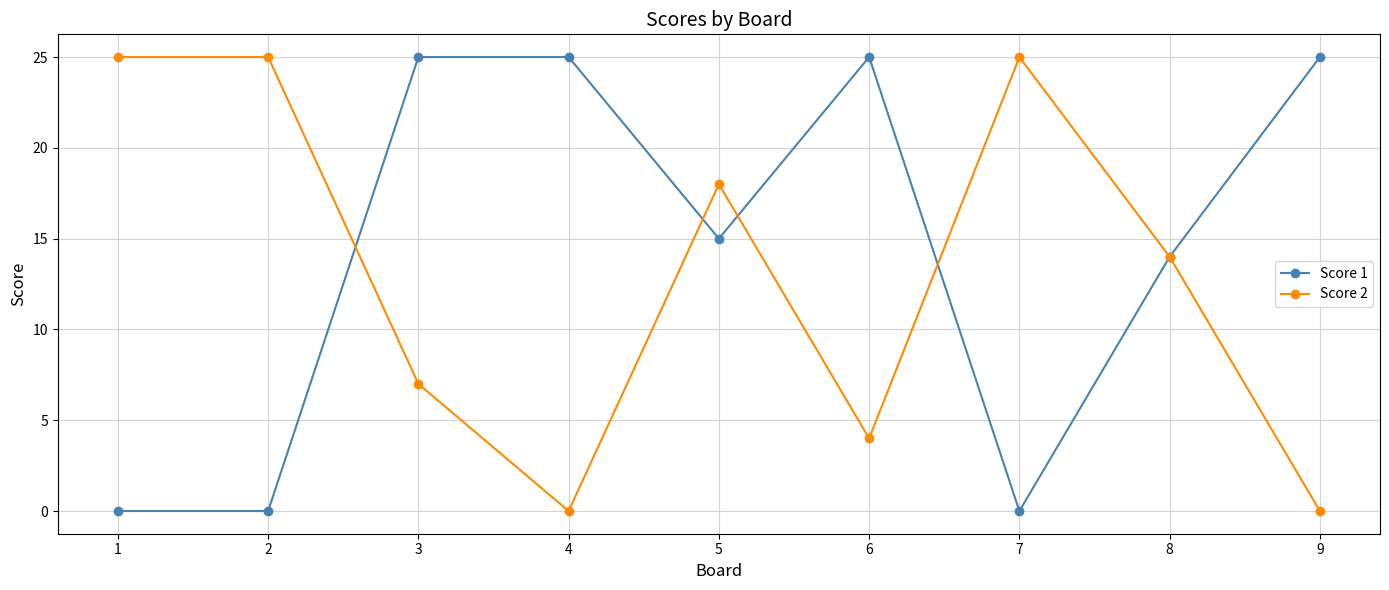

What is the difference between the highest and lowest values at 1?

25